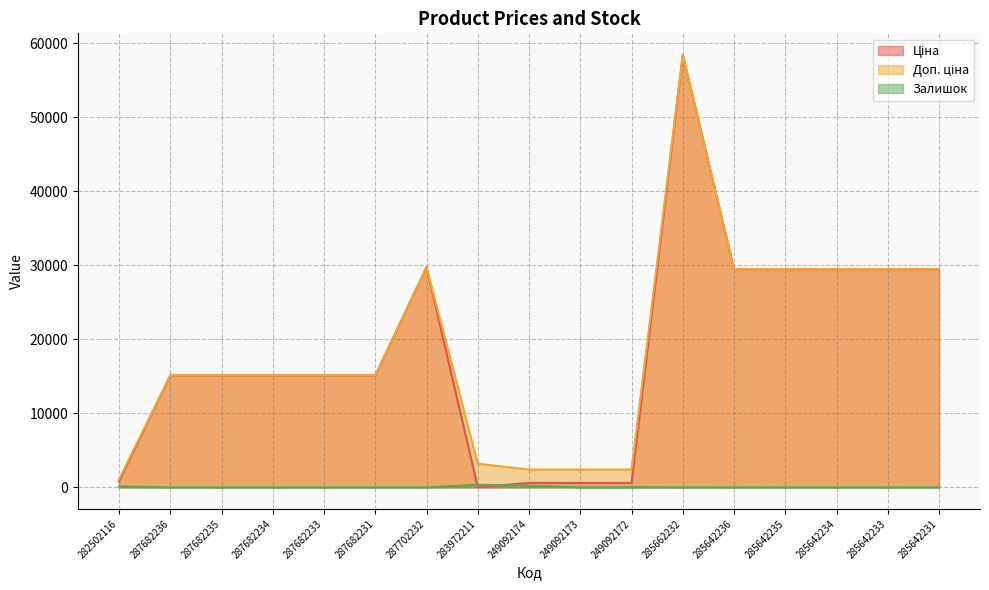

How many interior local peaks does the Доп. ціна series have?

2